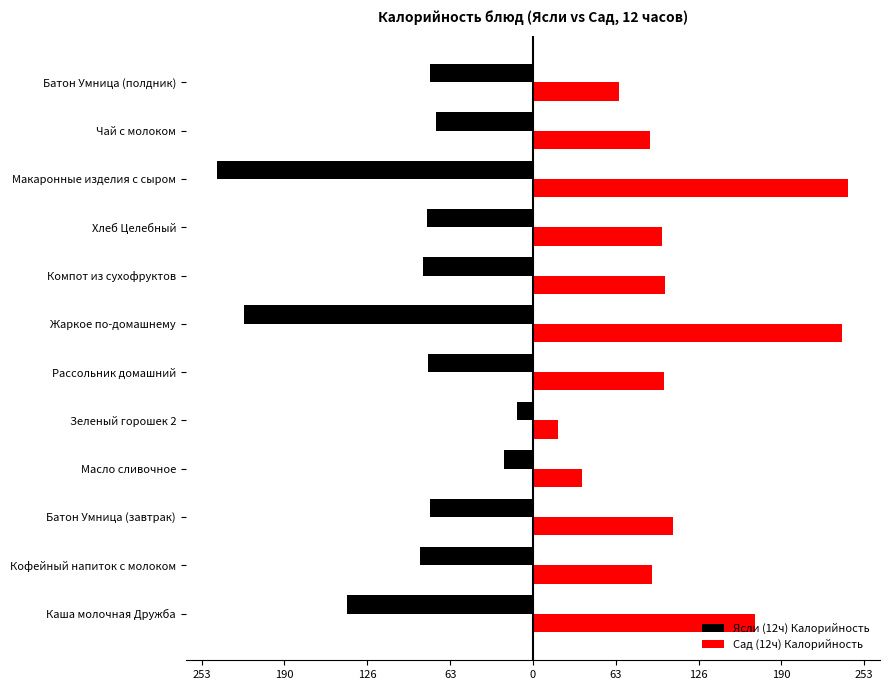

What are all the series names shown in the legend?

Ясли (12ч) Калорийность, Сад (12ч) Калорийность